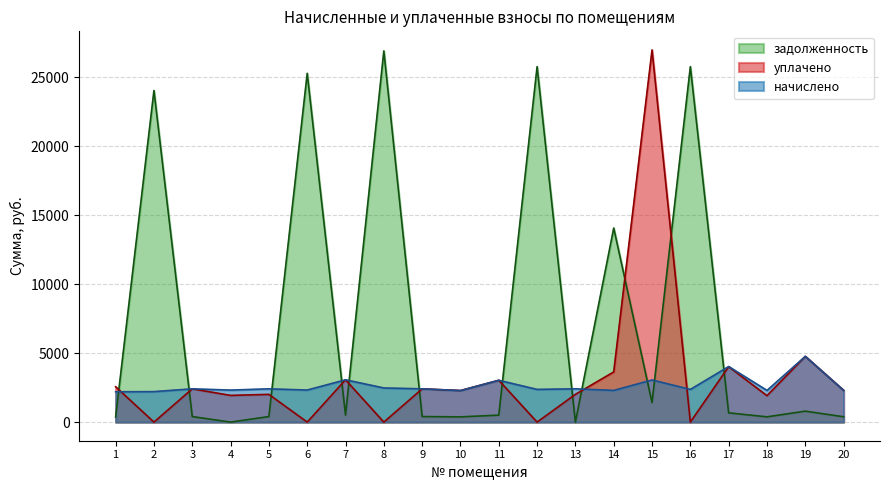

What is the value of the уплачено point at the 10th from the left?

2286.4